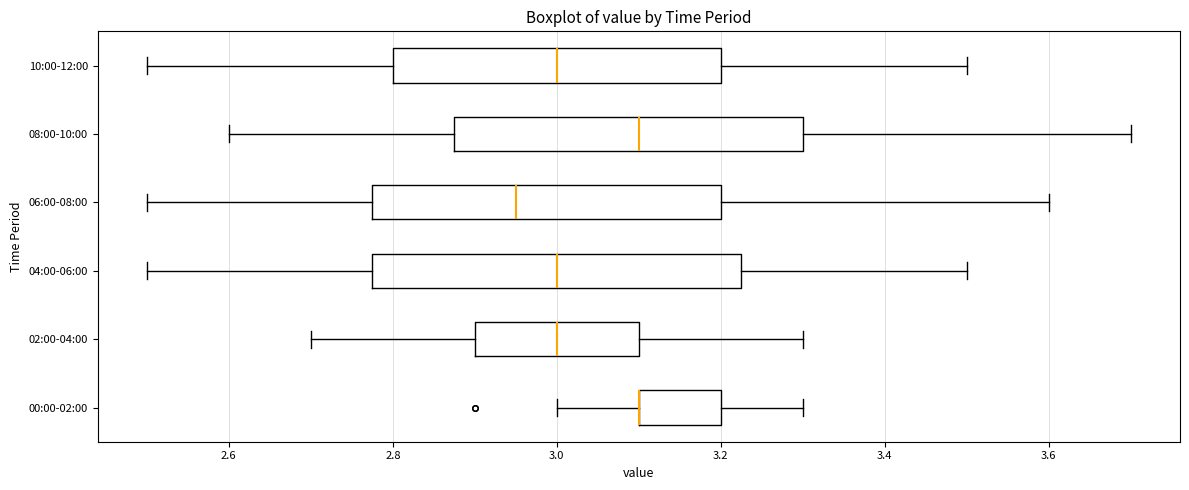

Which box is the widest, from its left edge to its right edge?

04:00-06:00